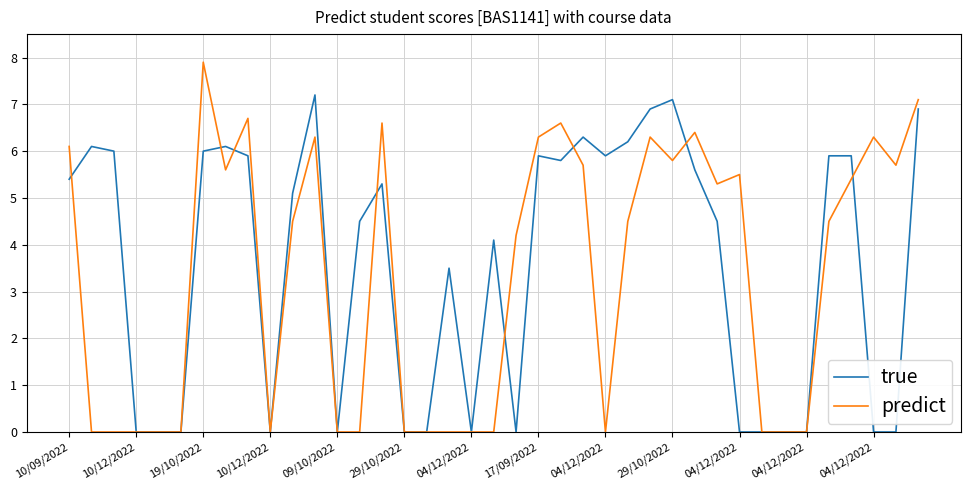

Which series has the widest spread of values?

predict